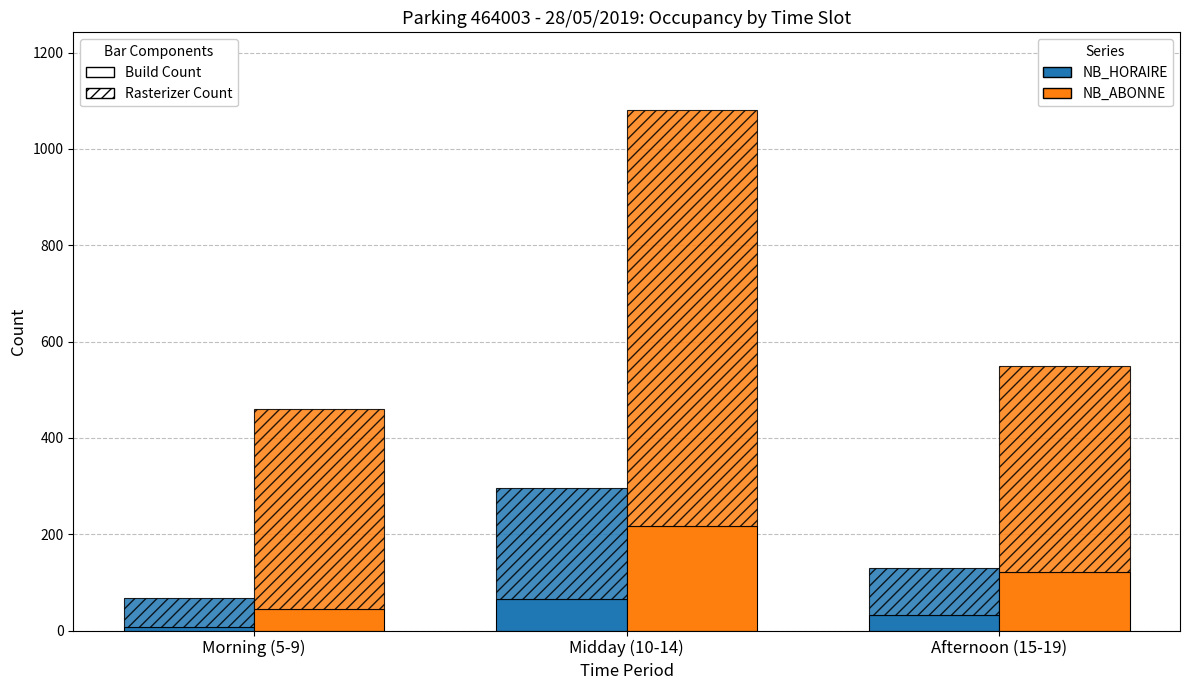

What is the value of the NB_HORAIRE bar at the 1st from the left?

8